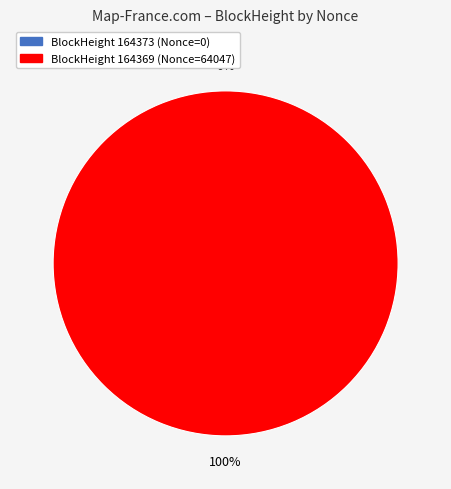

Is it true that 164373 is 0% of the pie?

True